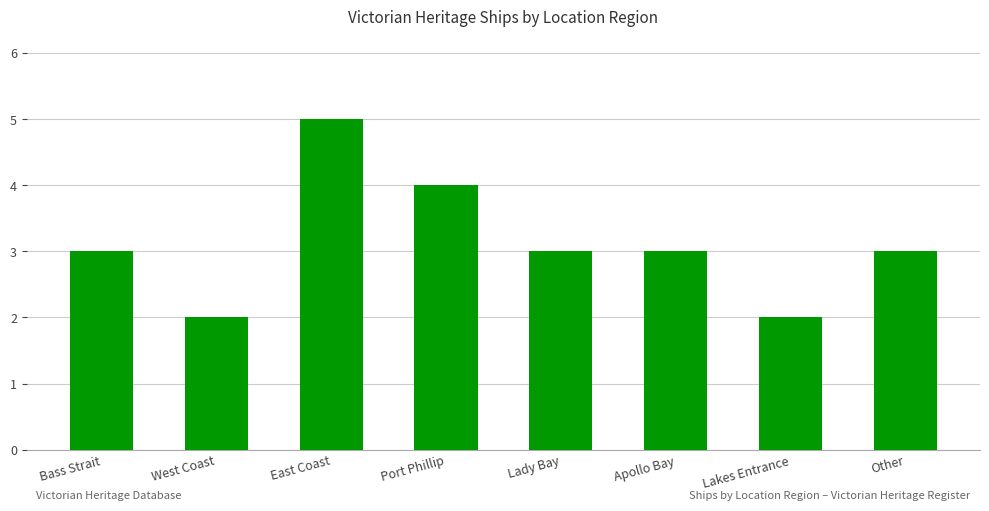

Read the value at Bass Strait.

3